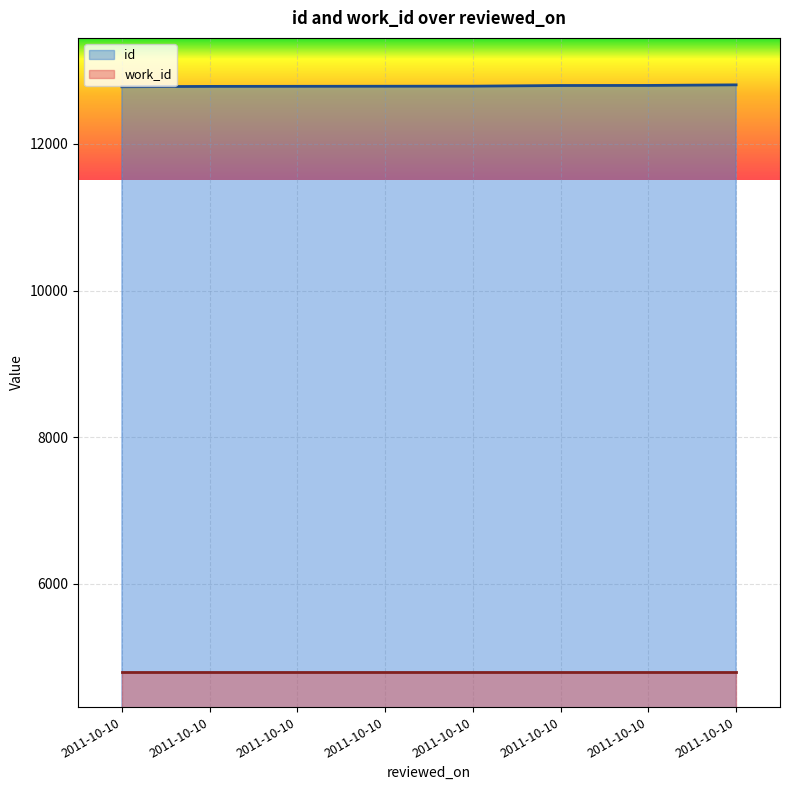

At which category does the chart reach its peak across all series?

2011-10-10